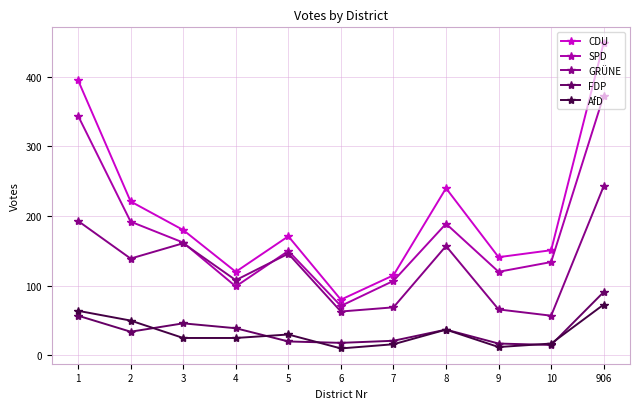

What are all the series names shown in the legend?

CDU, SPD, GRÜNE, FDP, AfD